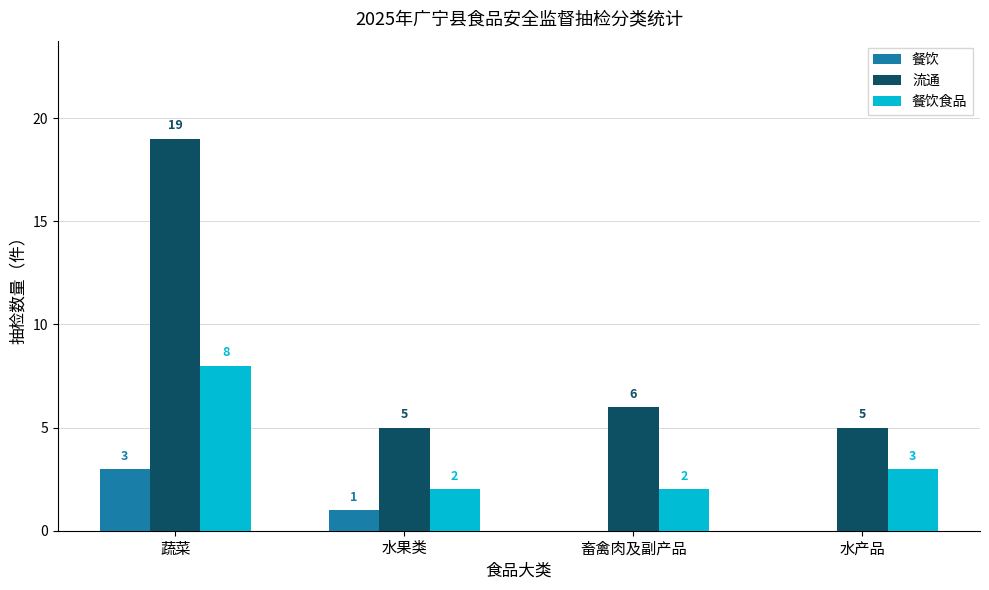

Which series has the largest range (max minus min)?

流通